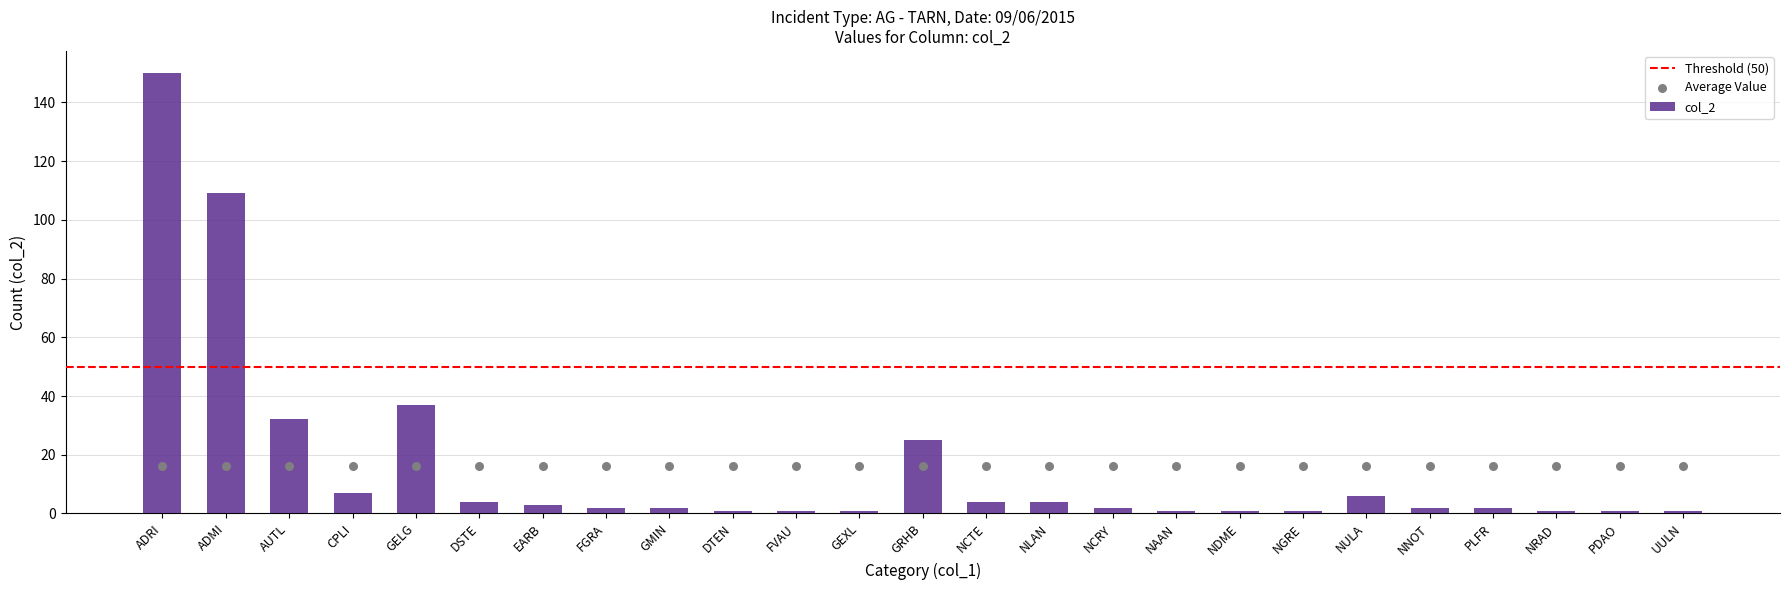

Approximately how many times larger is the value at DTEN compared to FGRA?

0.5